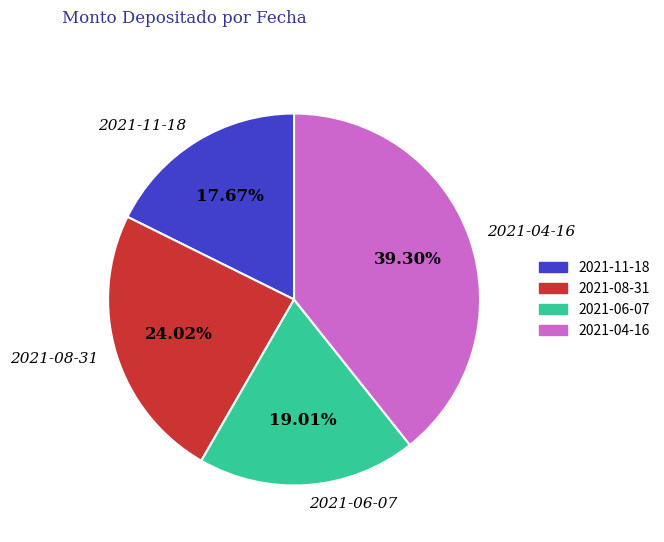

Which has a higher value, 2021-06-07 or 2021-11-18?

2021-06-07